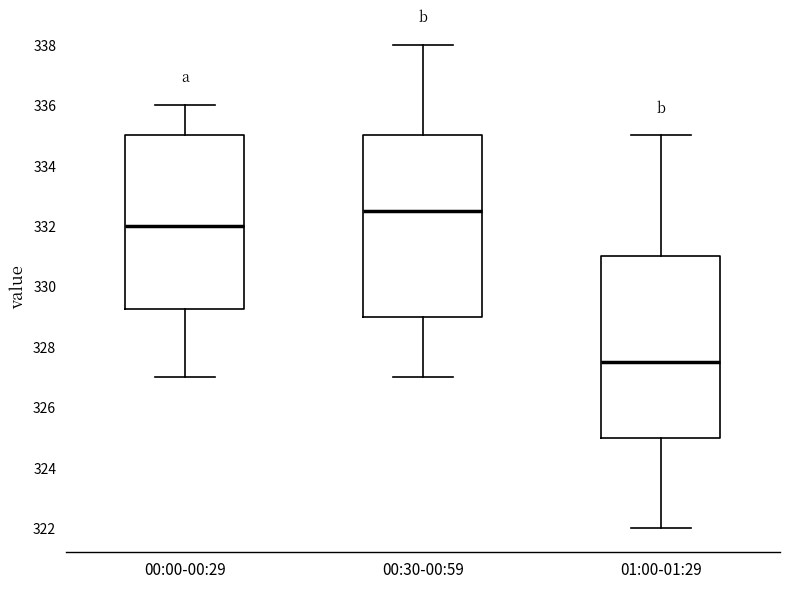

Where does the median line of the box for 00:30-00:59 sit on the y-axis? The values are not printed on the chart, so give them approximately, as read against the axis.

332.6